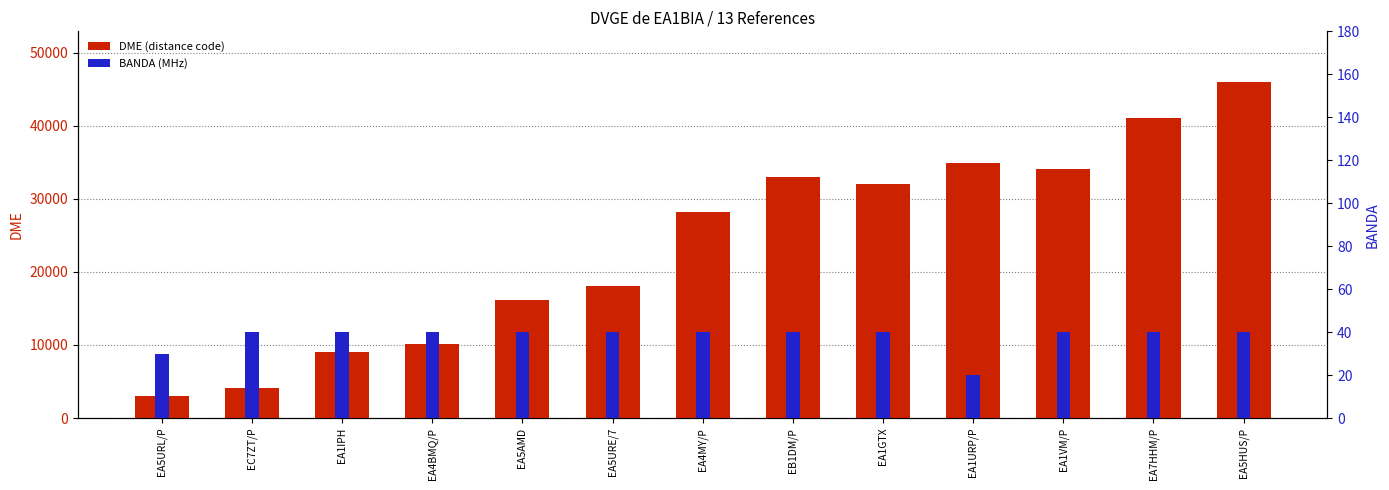

List the labels in order of BANDA value, largest first.

EC7ZT/P, EA1IPH, EA4BMQ/P, EA5AMD, EA5URE/7, EA4MY/P, EB1DM/P, EA1GTX, EA1VM/P, EA7HHM/P, EA5HUS/P, EA5URL/P, EA1URP/P